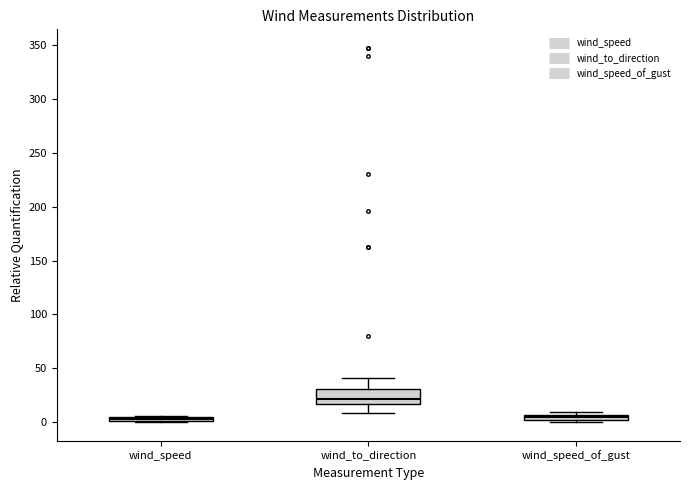

Comparing the boxes themselves (not the whiskers), which one is the tallest?

wind_to_direction